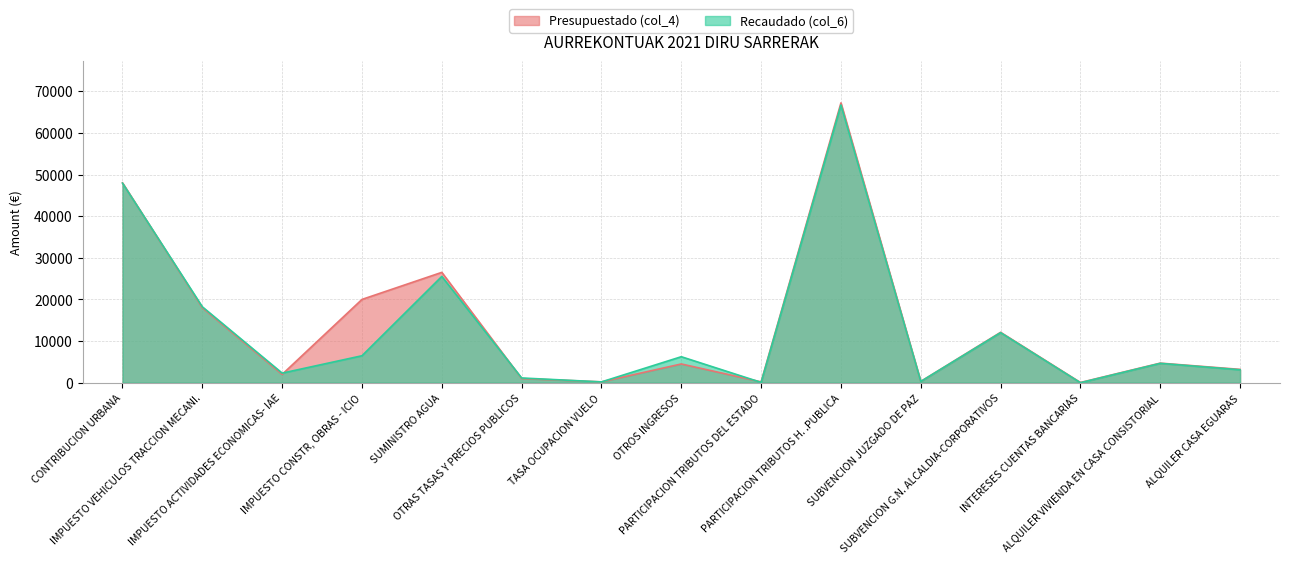

Rank the categories by Recaudado (col_6) value from highest to lowest.

PARTICIPACION TRIBUTOS H. .PUBLICA, CONTRIBUCION URBANA, SUMINISTRO AGUA, IMPUESTO VEHICULOS TRACCION MECANI., SUBVENCION G.N. ALCALDIA-CORPORATIVOS, IMPUESTO CONSTR, OBRAS - ICIO, OTROS INGRESOS, ALQUILER VIVIENDA EN CASA CONSISTORIAL, ALQUILER CASA EGUARAS, IMPUESTO ACTIVIDADES ECONOMICAS- IAE, OTRAS TASAS Y PRECIOS PUBLICOS, SUBVENCION JUZGADO DE PAZ, TASA OCUPACION VUELO, PARTICIPACION TRIBUTOS DEL ESTADO, INTERESES CUENTAS BANCARIAS